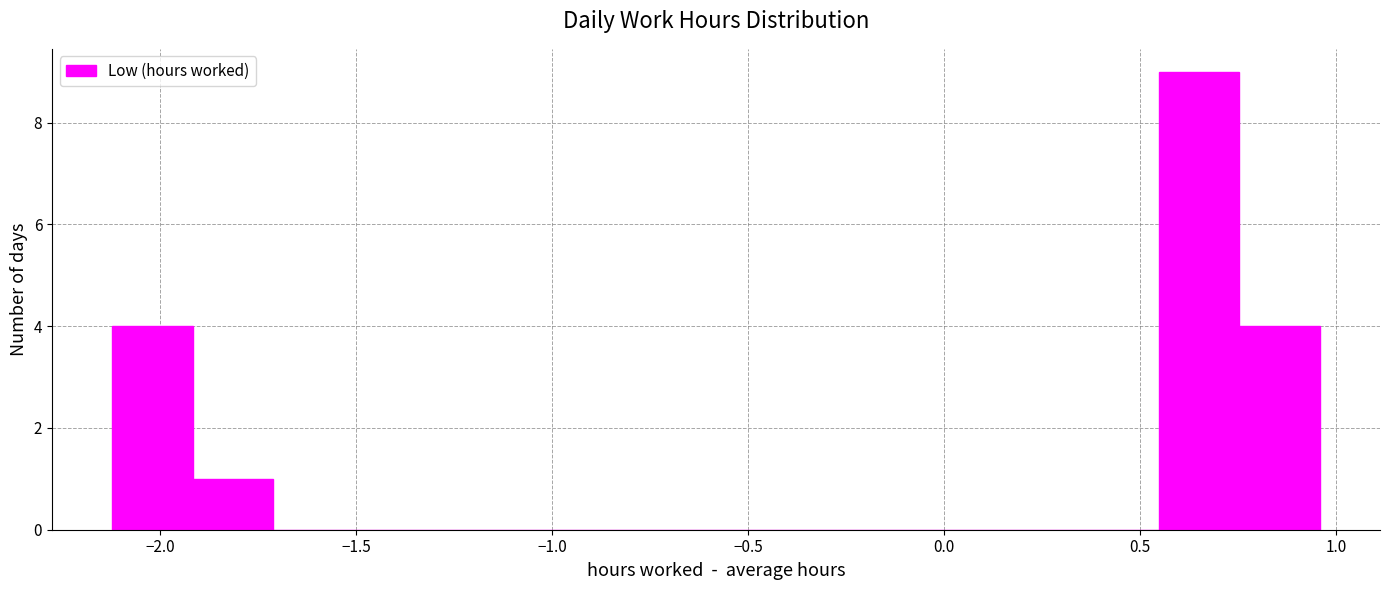

Reading left to right, transcribe this chart: for each bar, give the range it covers on the x-axis and its height. Neither the bar edges nor the heights are printed on the chart, so give them approximately, as read against the axes.

-2.10 to -1.90: 4
-1.90 to -1.70: 1
-1.70 to -1.50: 0
-1.50 to -1.30: 0
-1.30 to -1.10: 0
-1.10 to -0.90: 0
-0.90 to -0.70: 0
-0.70 to -0.50: 0
-0.50 to -0.25: 0
-0.25 to -0.05: 0
-0.05 to 0.15: 0
0.15 to 0.35: 0
0.35 to 0.55: 0
0.55 to 0.75: 9
0.75 to 0.95: 4